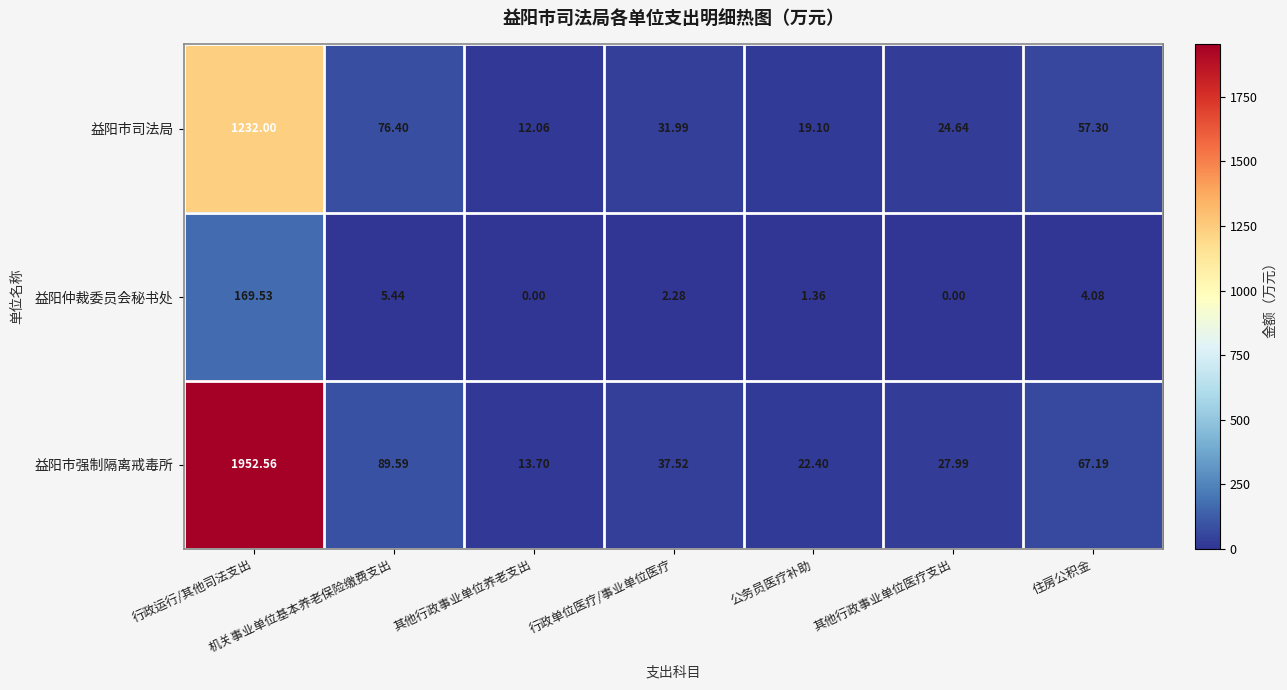

At which label does 益阳市强制隔离戒毒所 reach its peak?

行政运行/其他司法支出